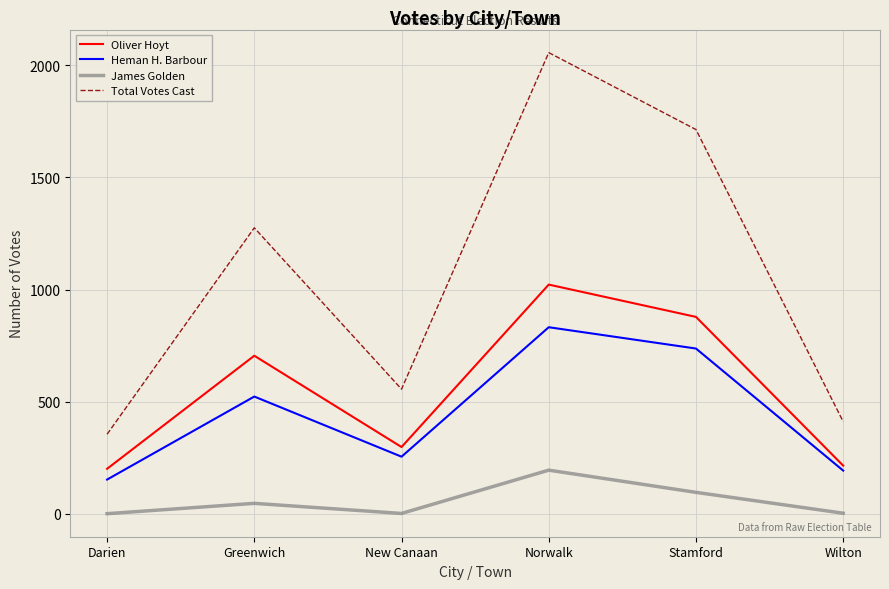

What is the maximum value for Total Votes Cast?

2056